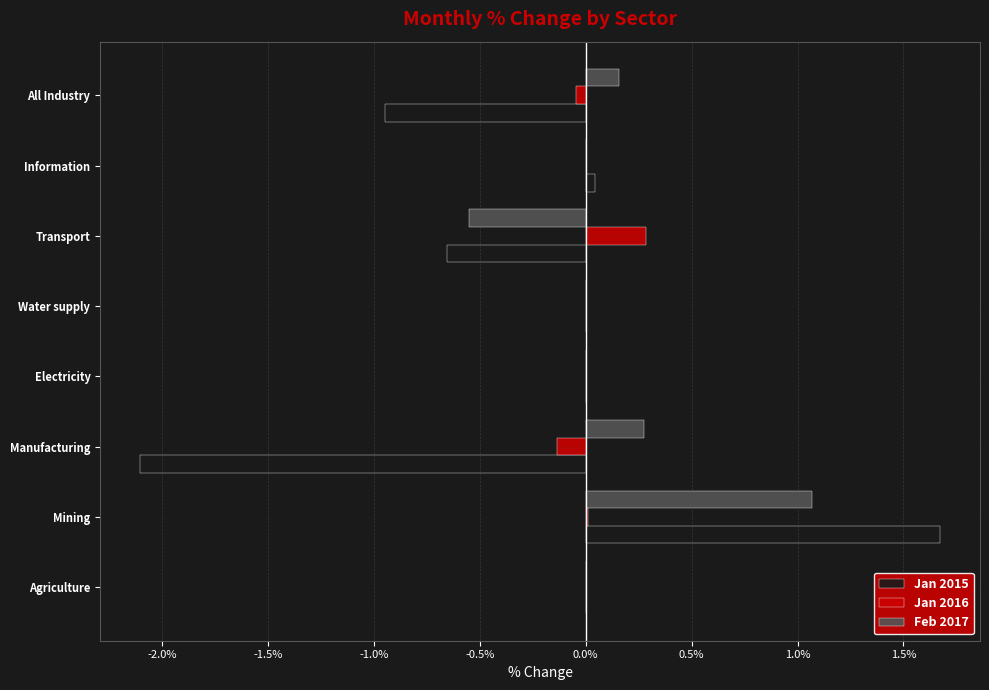

What is the approximate value of Jan 2015 at Manufacturing?

-2.1